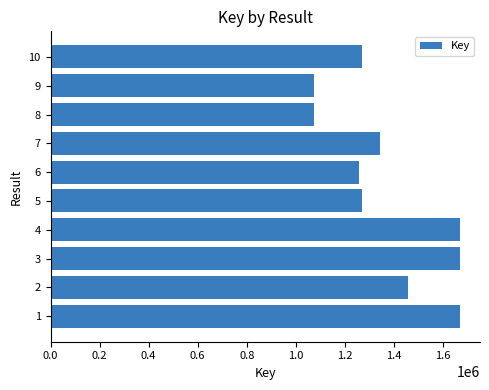

What is the ratio of the value at 1 to the value at 9?

1.6